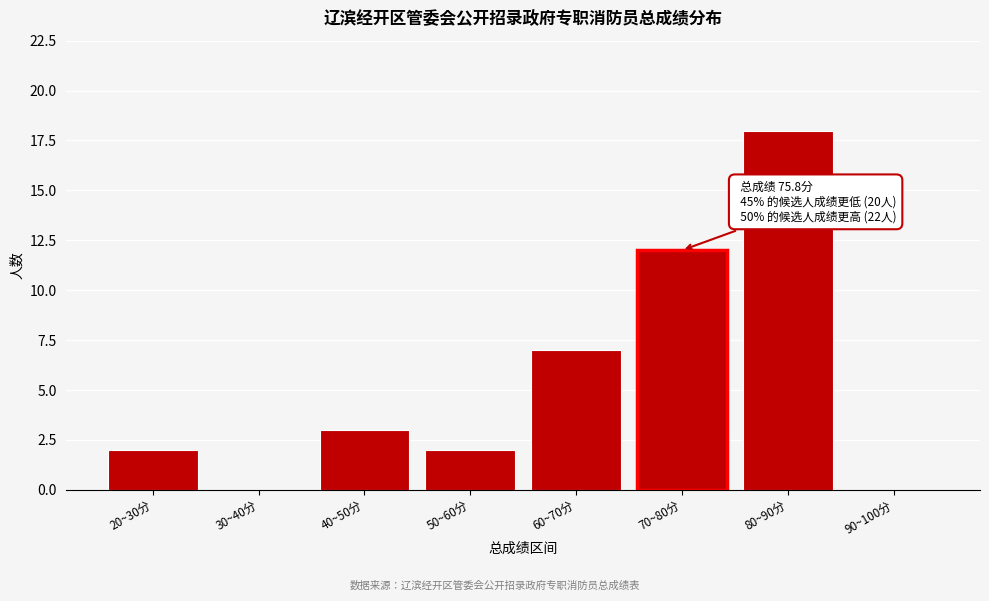

Reading left to right, transcribe all the data shown in this chart.

20~30分=2	30~40分=0	40~50分=3	50~60分=2	60~70分=7	70~80分=12	80~90分=18	90~100分=0